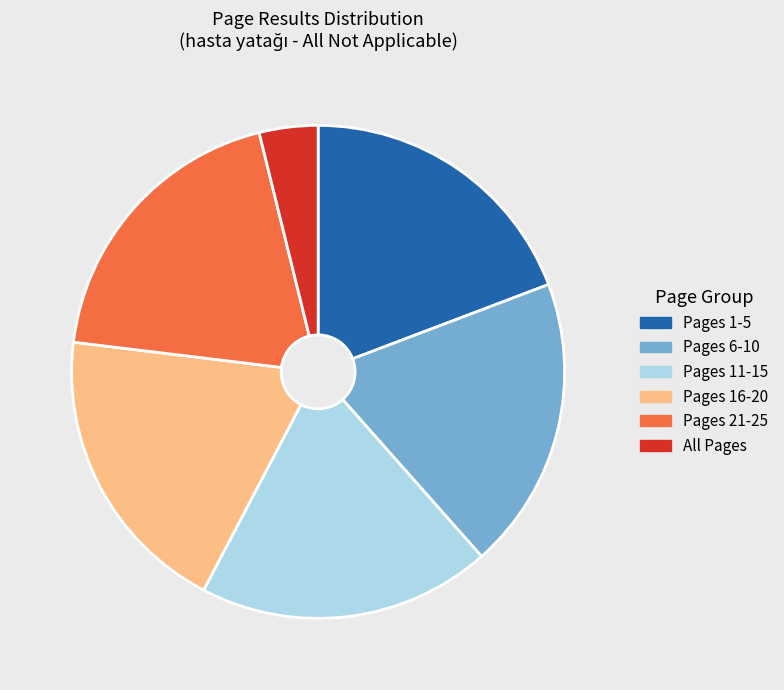

How many slices are in this pie chart?

6